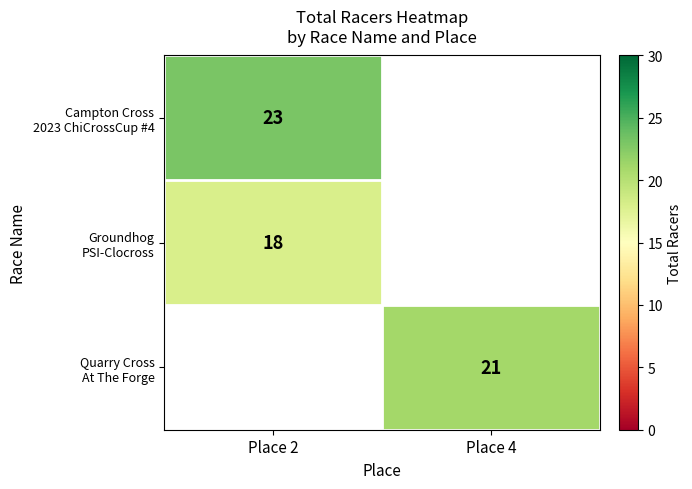

List the labels in order of Quarry Cross At The Forge value, smallest first.

Place 2, Place 4